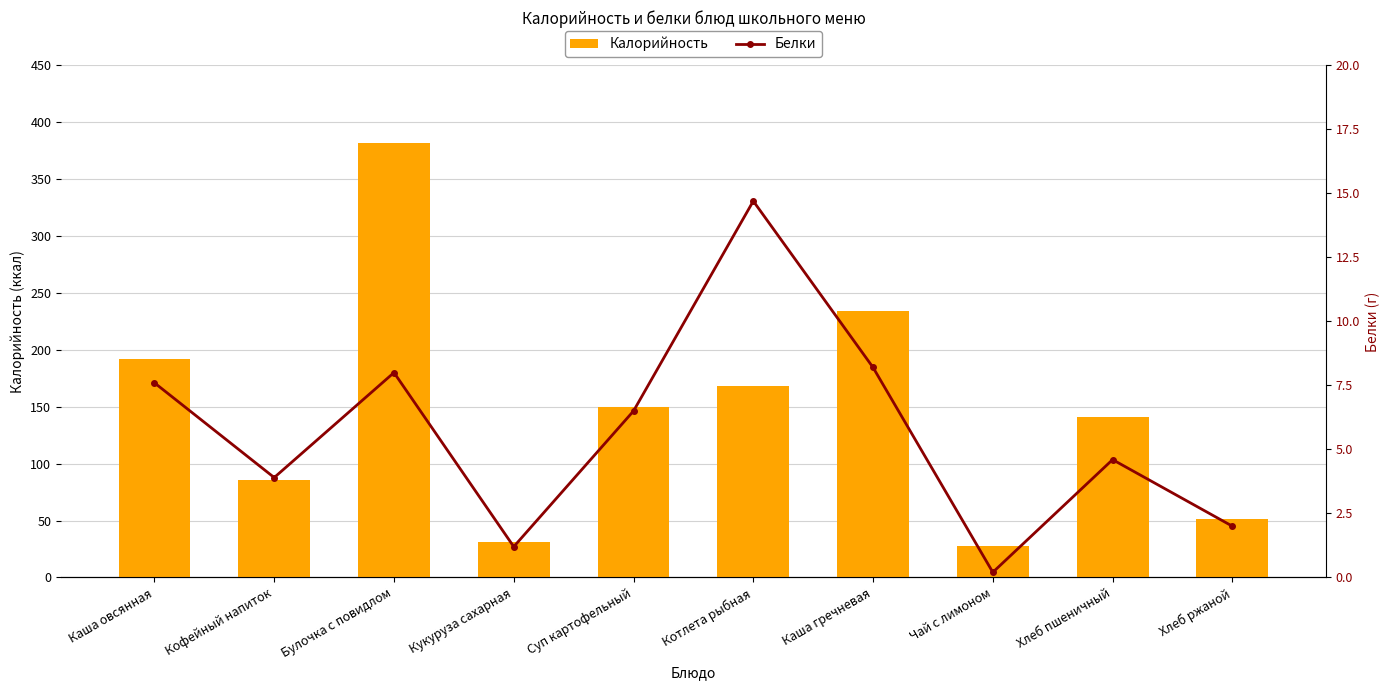

Reading left to right, what are all the values shown in this chart?

Калорийность: Каша овсянная=192.0	Кофейный напиток=86.0	Булочка с повидлом=382.0	Кукуруза сахарная=31.3	Суп картофельный=149.5	Котлета рыбная=168.0	Каша гречневая=233.7	Чай с лимоном=27.9	Хлеб пшеничный=140.6	Хлеб ржаной=51.2
Белки: Каша овсянная=7.6	Кофейный напиток=3.9	Булочка с повидлом=8.0	Кукуруза сахарная=1.2	Суп картофельный=6.5	Котлета рыбная=14.7	Каша гречневая=8.2	Чай с лимоном=0.2	Хлеб пшеничный=4.6	Хлеб ржаной=2.0